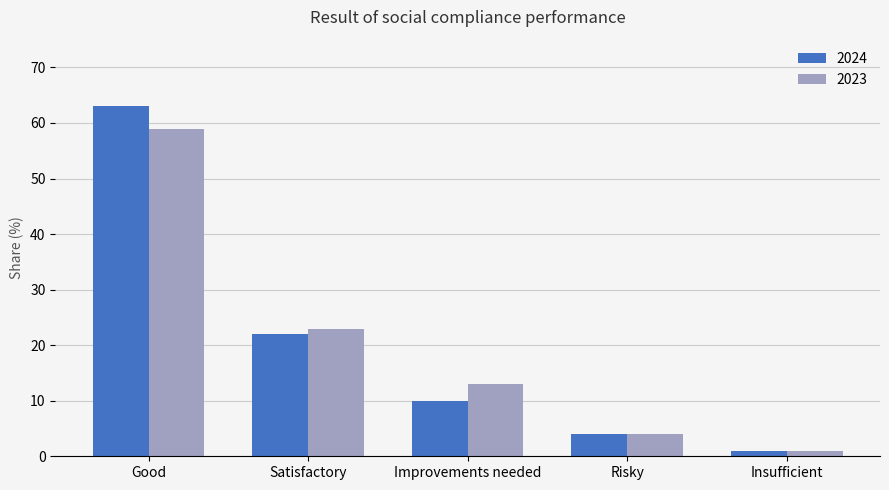

Count the number of data series in this chart.

2